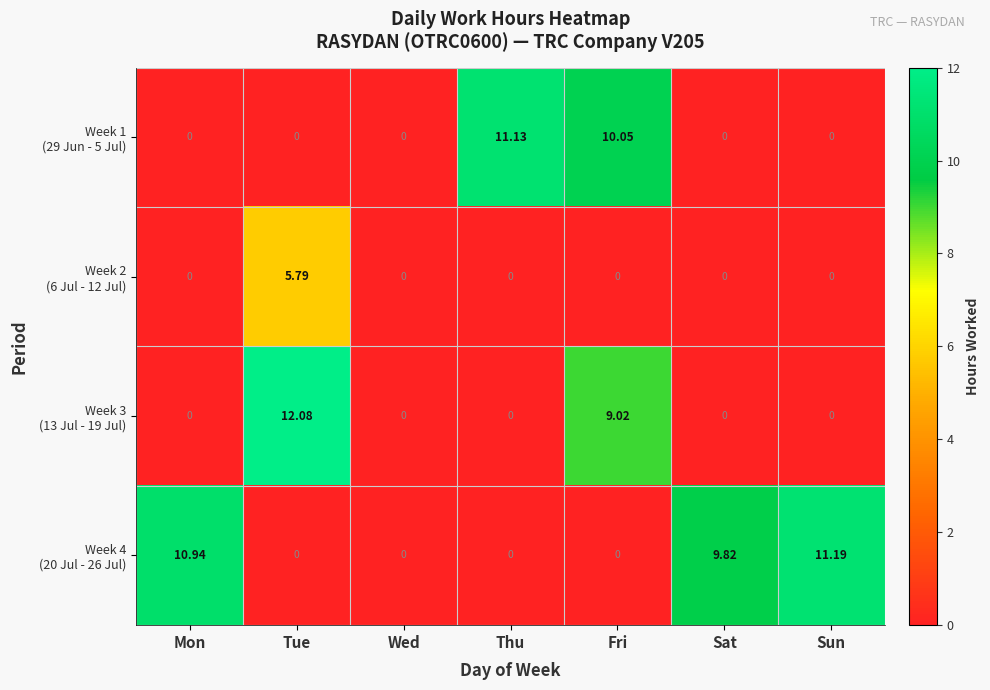

At which category does the chart reach its peak across all series?

Tue